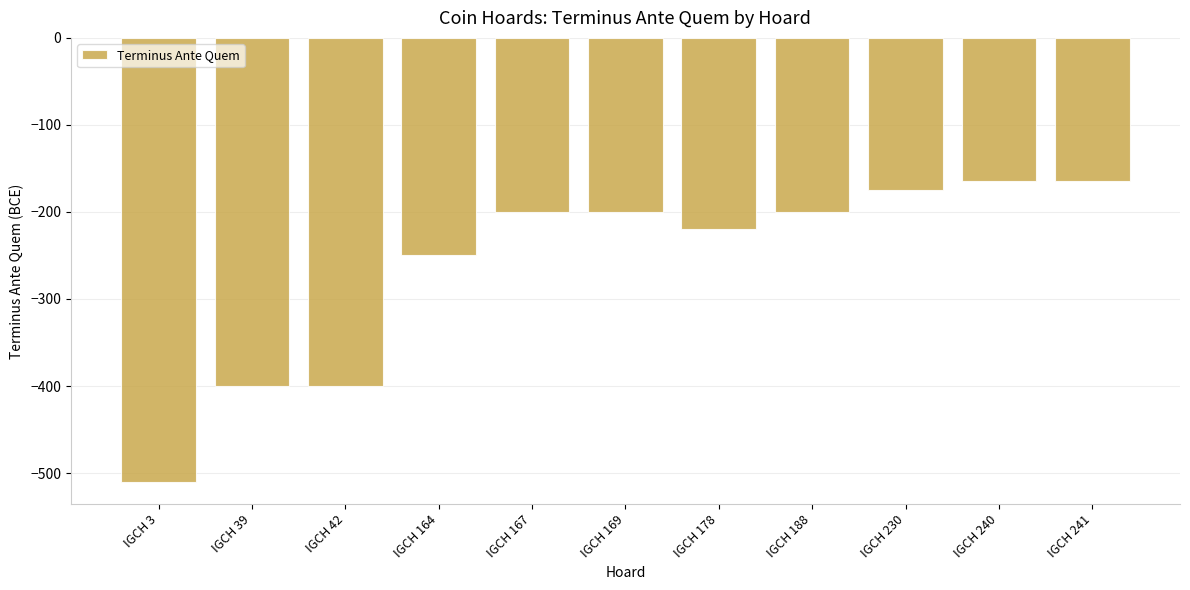

What is the sum of the values at IGCH 230 and IGCH 42?

-575